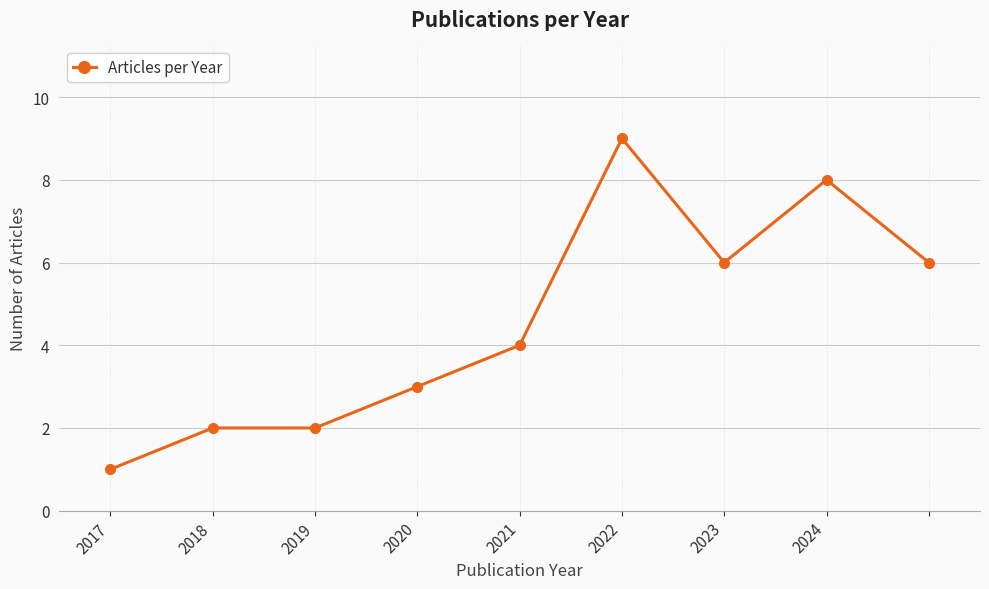

What is the average value?

5